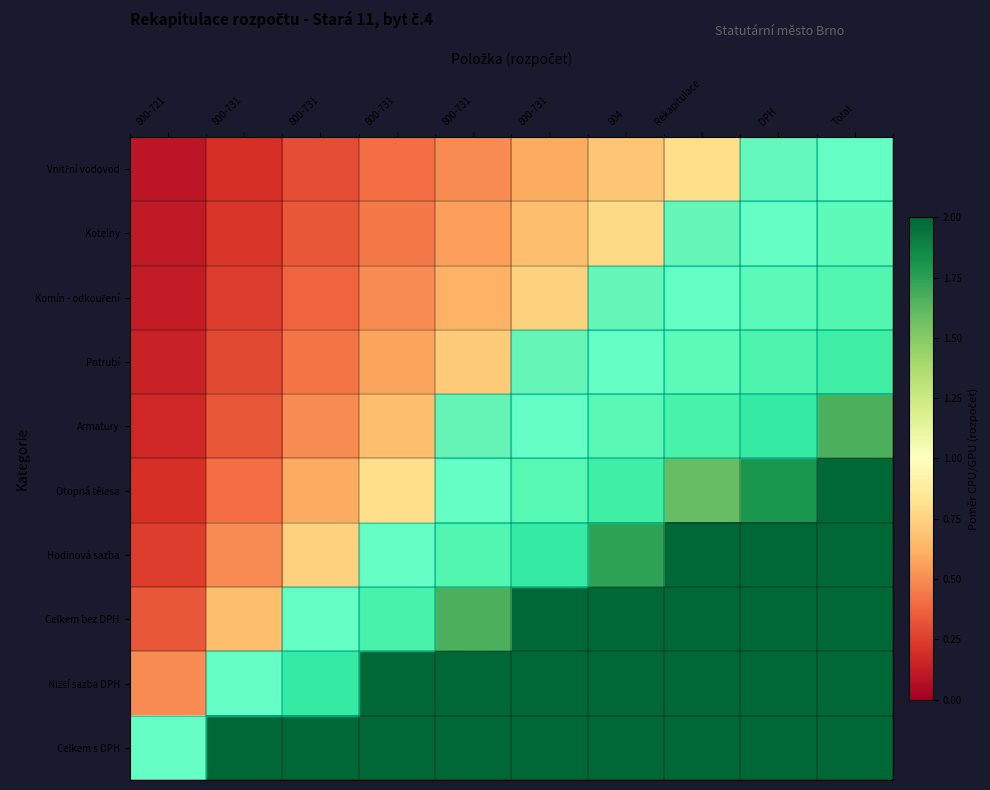

What is the spread (max minus min) of values at 804?

6.3